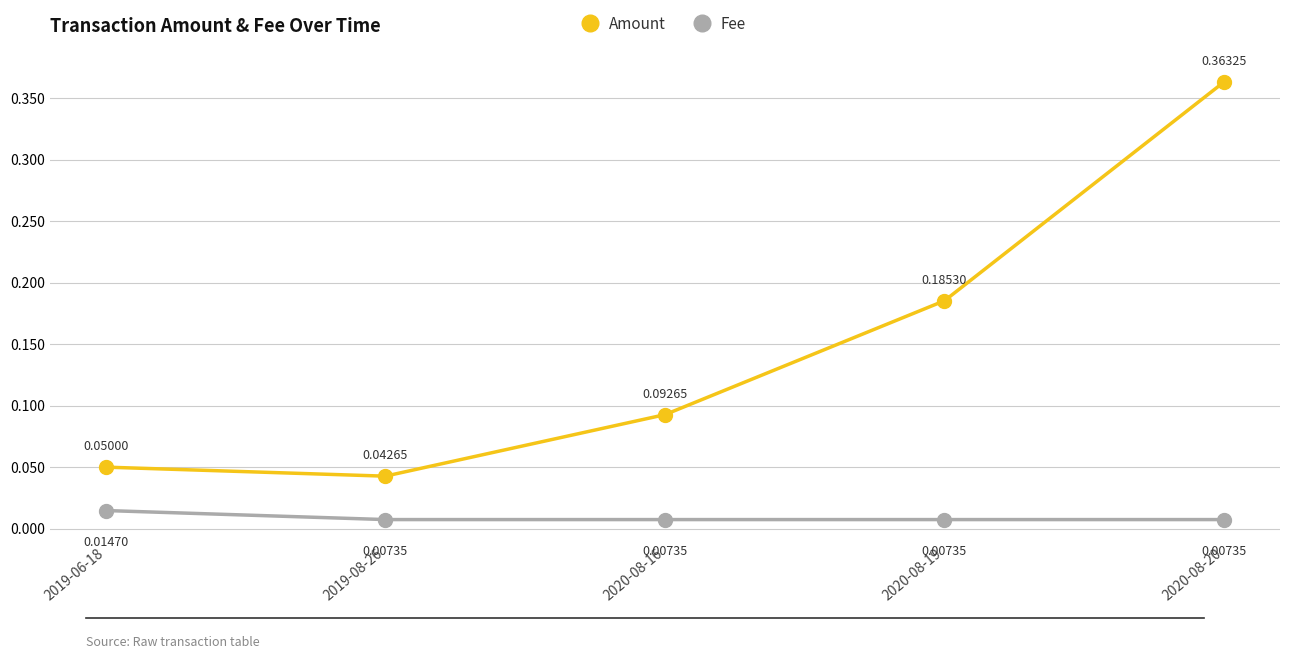

True or false: Amount and Fee cross at least once.

False